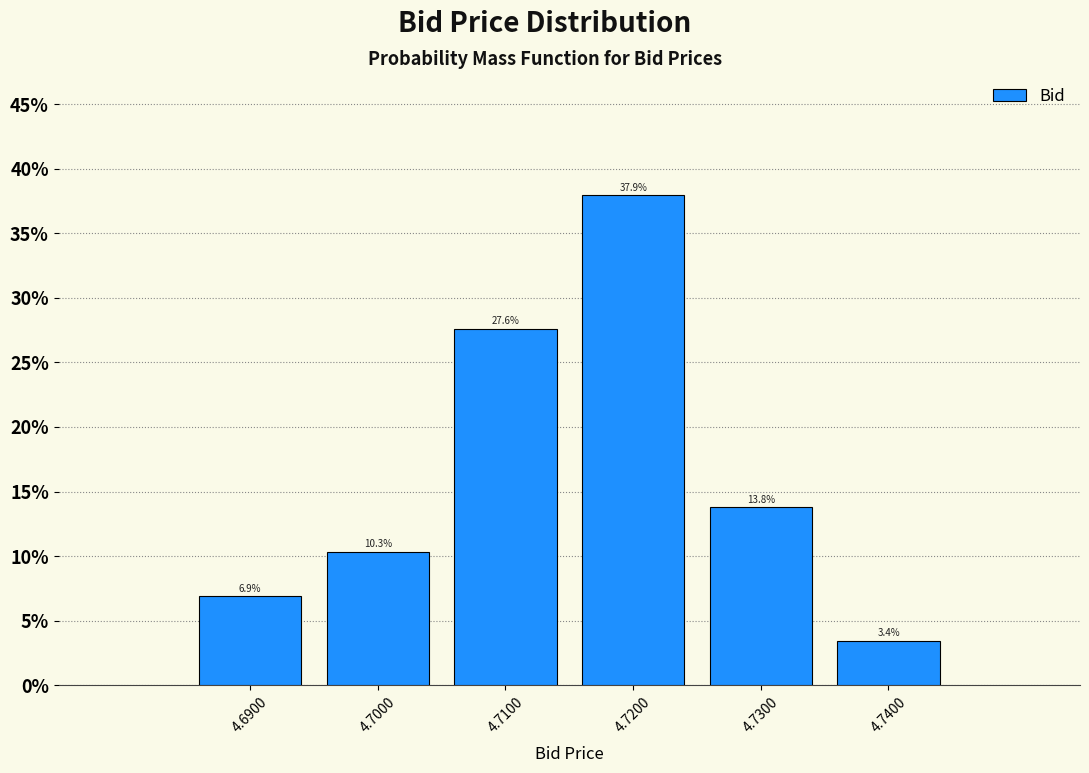

Reading left to right, list all the values displayed in this chart.

6.9	10.3	27.6	37.9	13.8	3.4